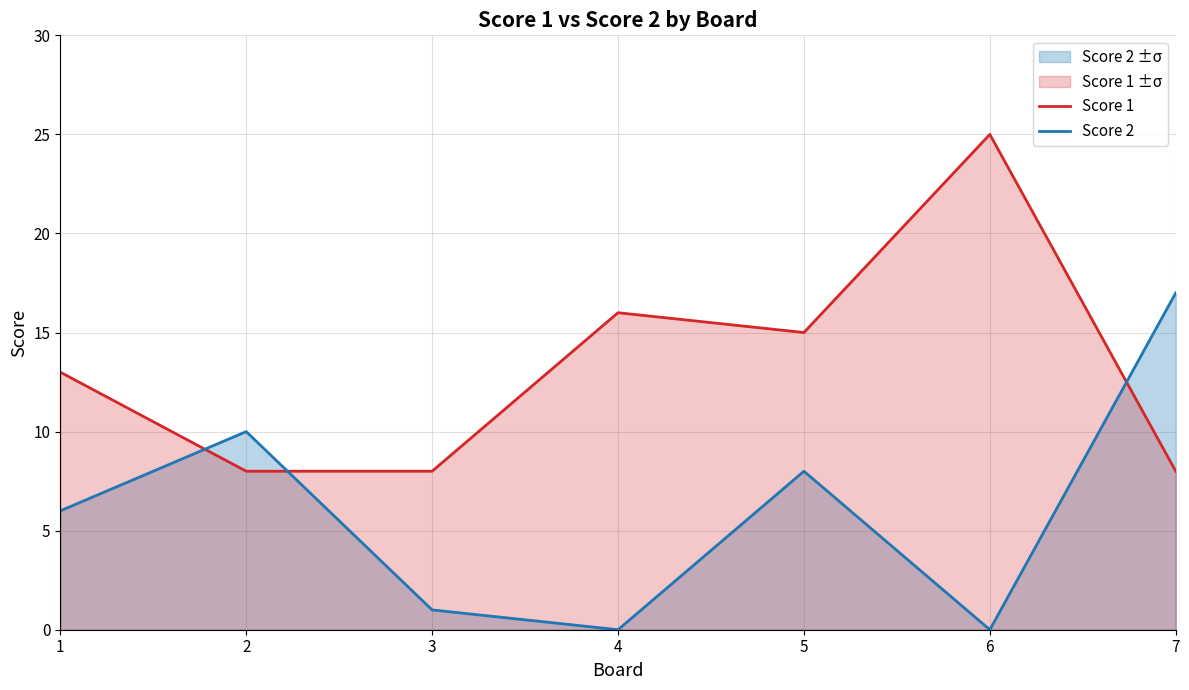

At which label does Score 1 reach its peak?

6